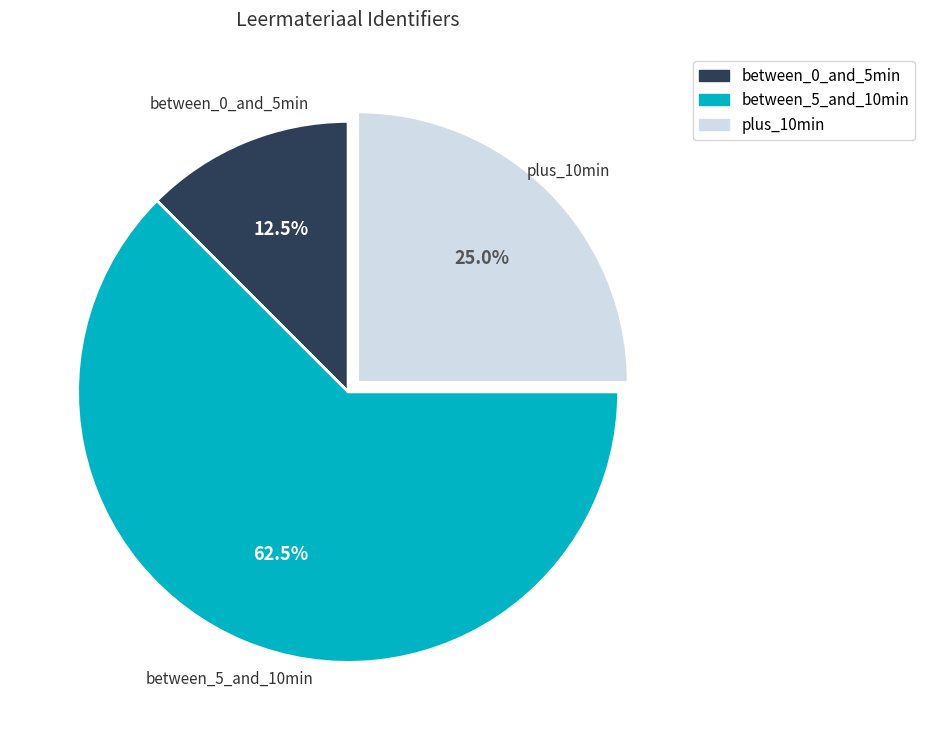

Is there any slice that represents more than half of the pie?

Yes